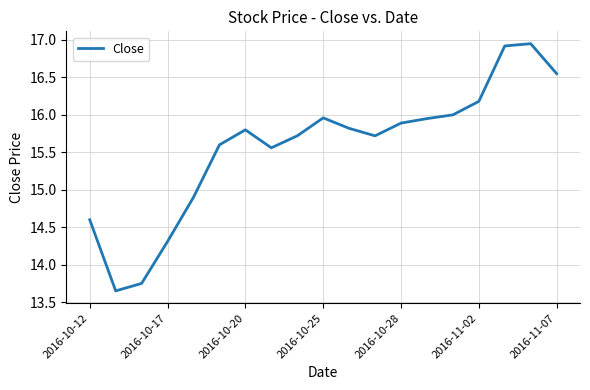

What is the difference between the maximum and minimum values?

3.3